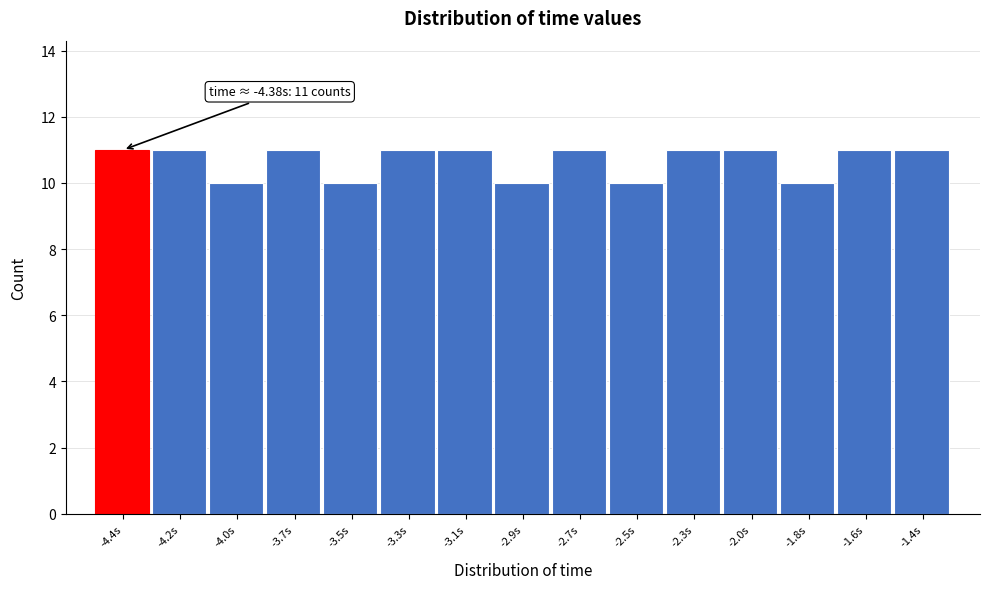

Reading left to right, list all the values displayed in this chart.

11	11	10	11	10	11	11	10	11	10	11	11	10	11	11